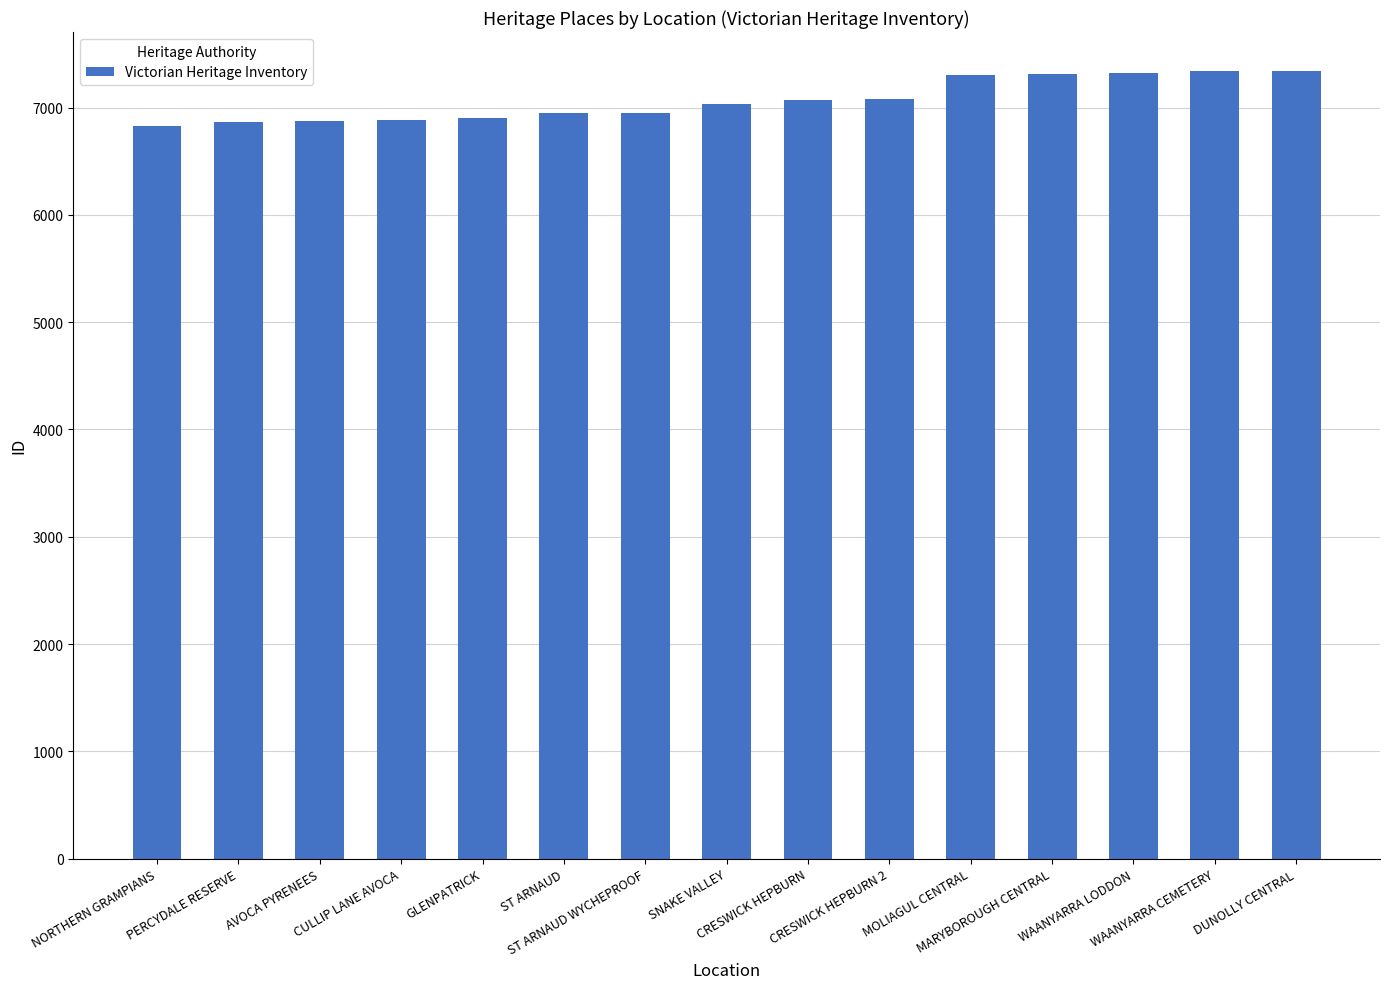

Which has a higher value, AVOCA PYRENEES or CRESWICK HEPBURN?

CRESWICK HEPBURN